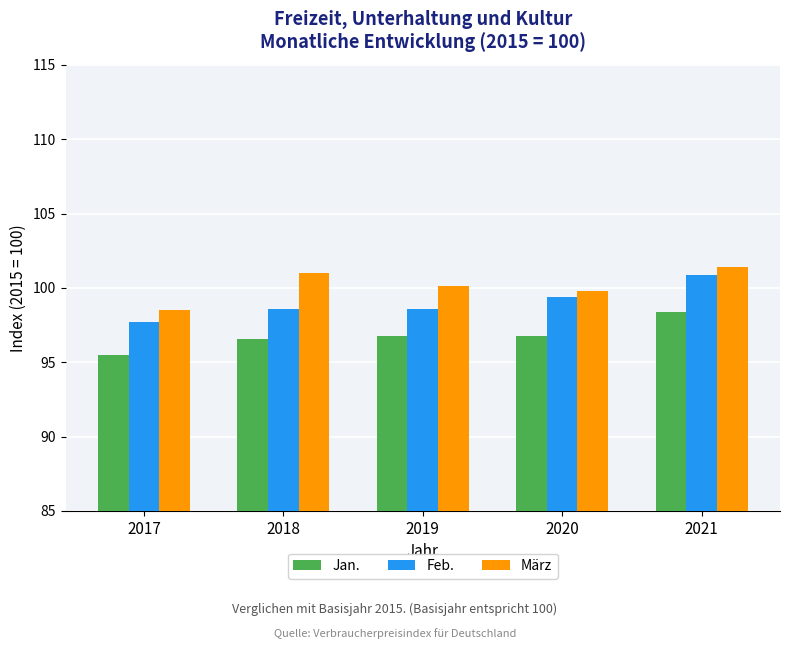

Read the März value at 2019.

100.1